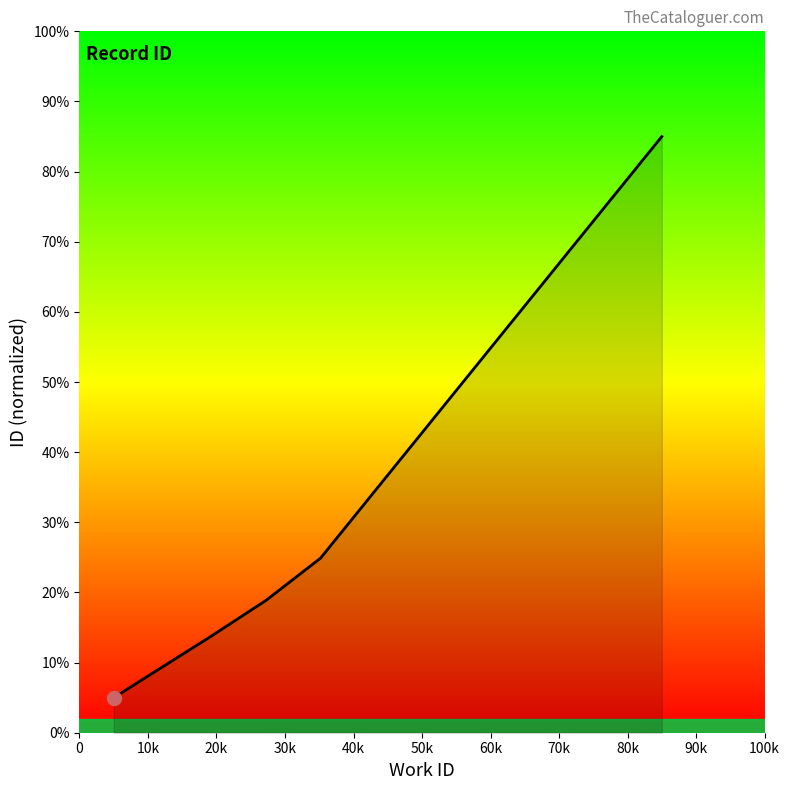

What is the average value?

28.7